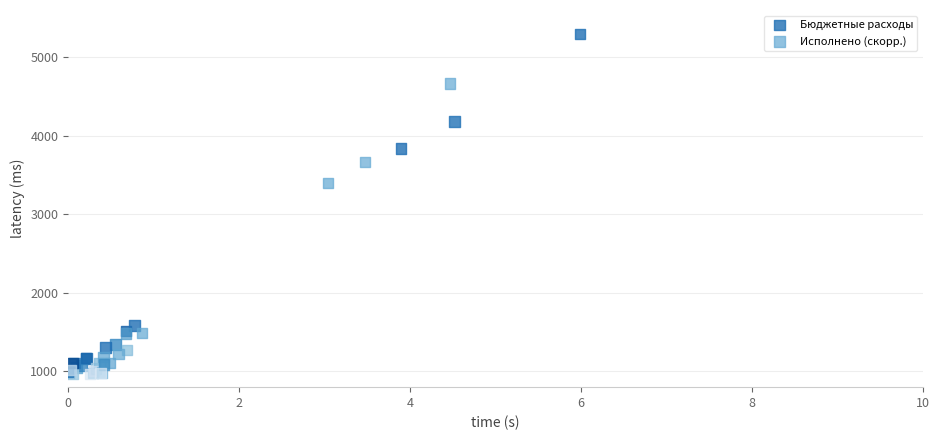

Which series has the widest spread of Y values?

Бюджетные расходы